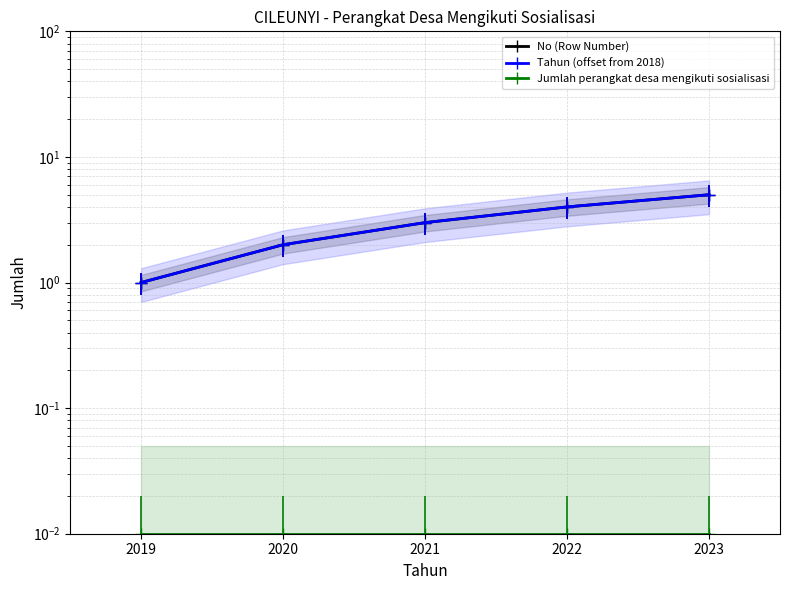

True or false: Tahun (offset from 2018) and Jumlah perangkat desa mengikuti sosialisasi cross at least once.

False